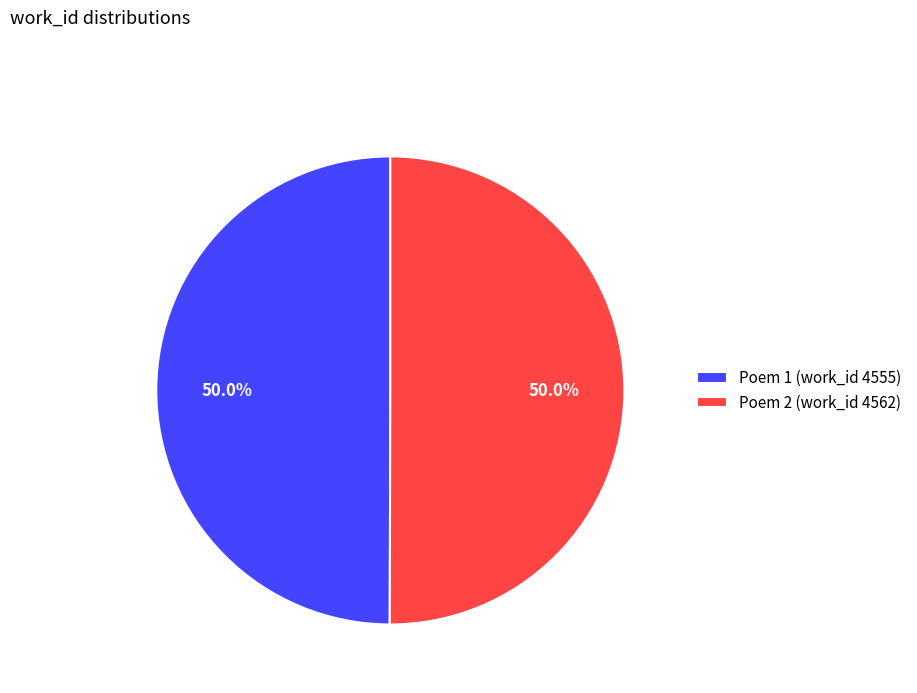

Combined, what portion of the pie is Poem 2 (work_id 4562) and Poem 1 (work_id 4555)?

100.0%